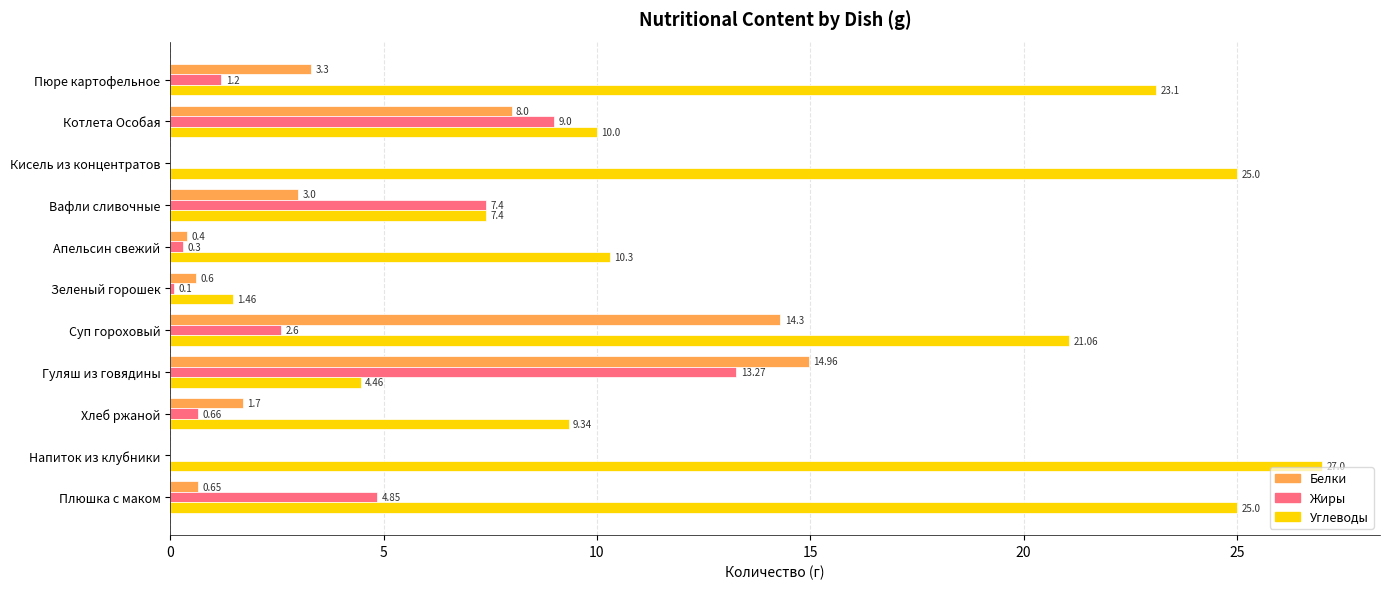

Is the value of Углеводы at Вафли сливочные greater than the value of Белки at Хлеб ржаной?

Yes